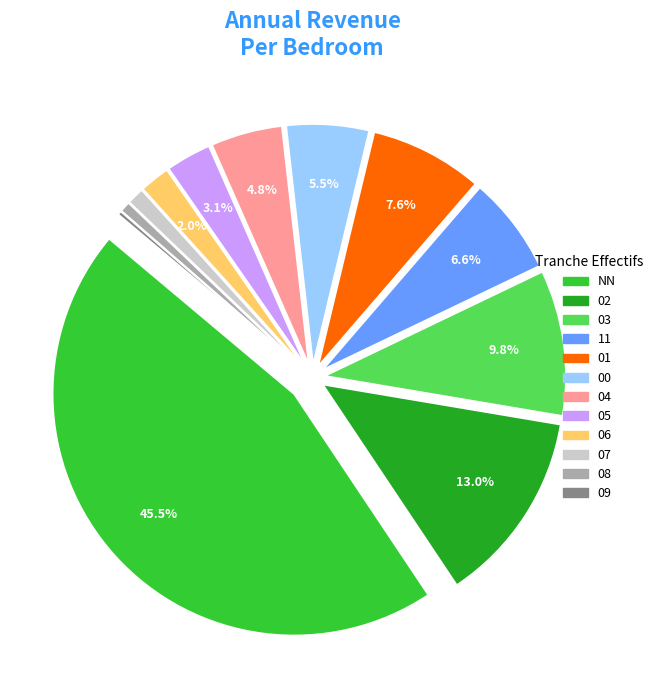

Does 08 represent more than half of the total?

No